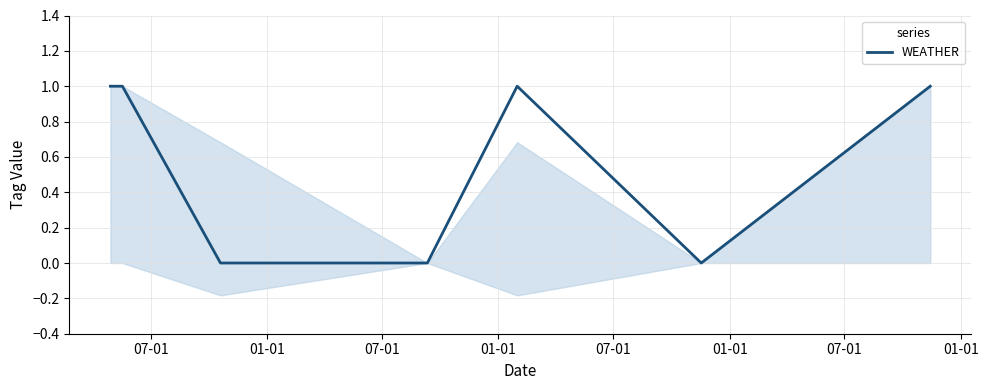

Rank the categories by value from highest to lowest.

07-01, 01-01, 07-01, 07-01, 07-01, 01-01, 01-01